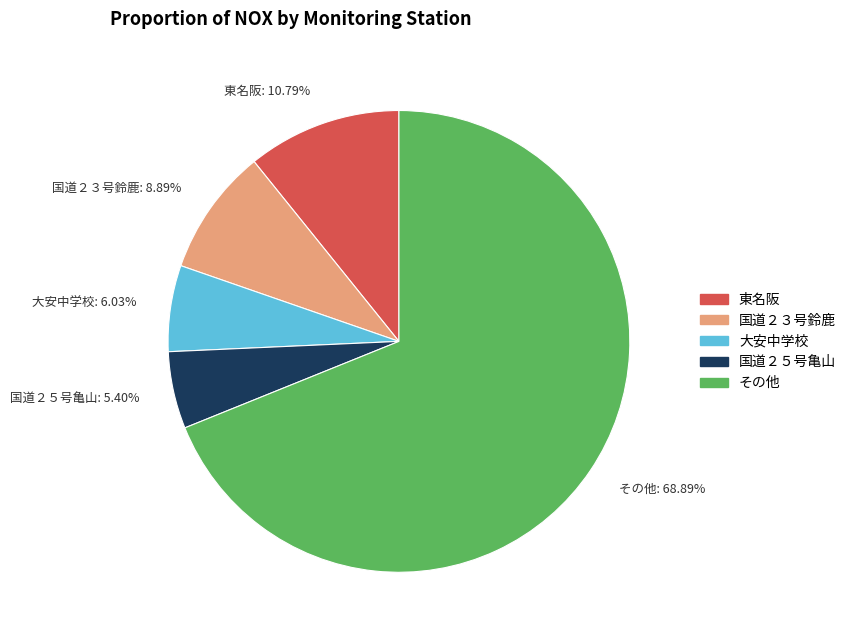

Is there a majority slice in this chart?

Yes